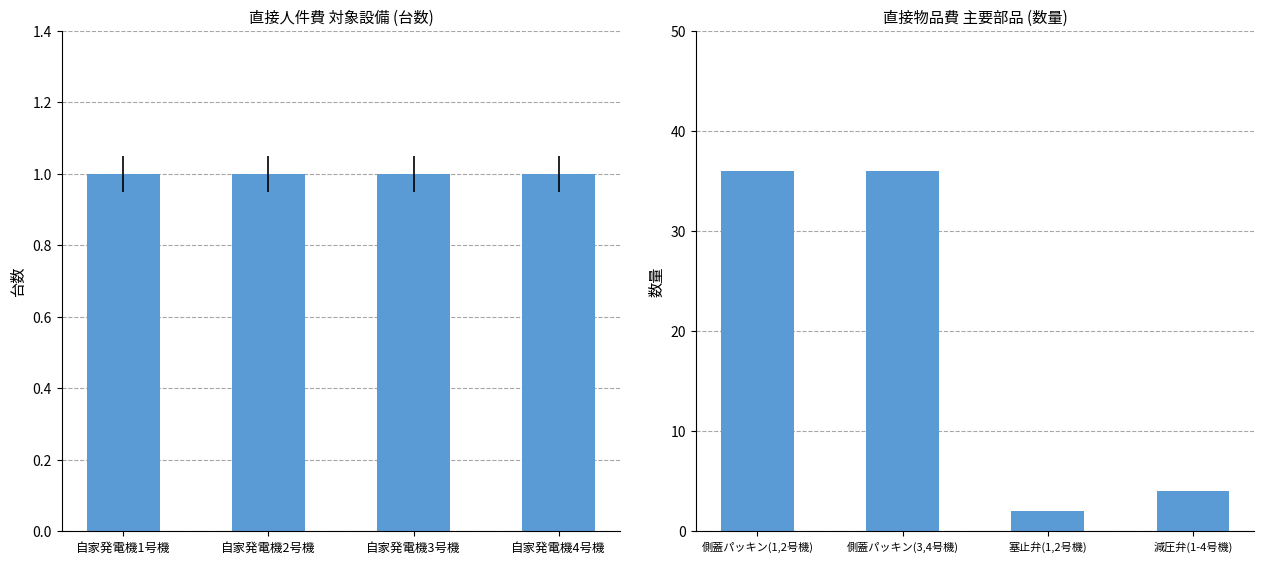

What is the label of the 4th bar from the left?

減圧弁(1-4号機)